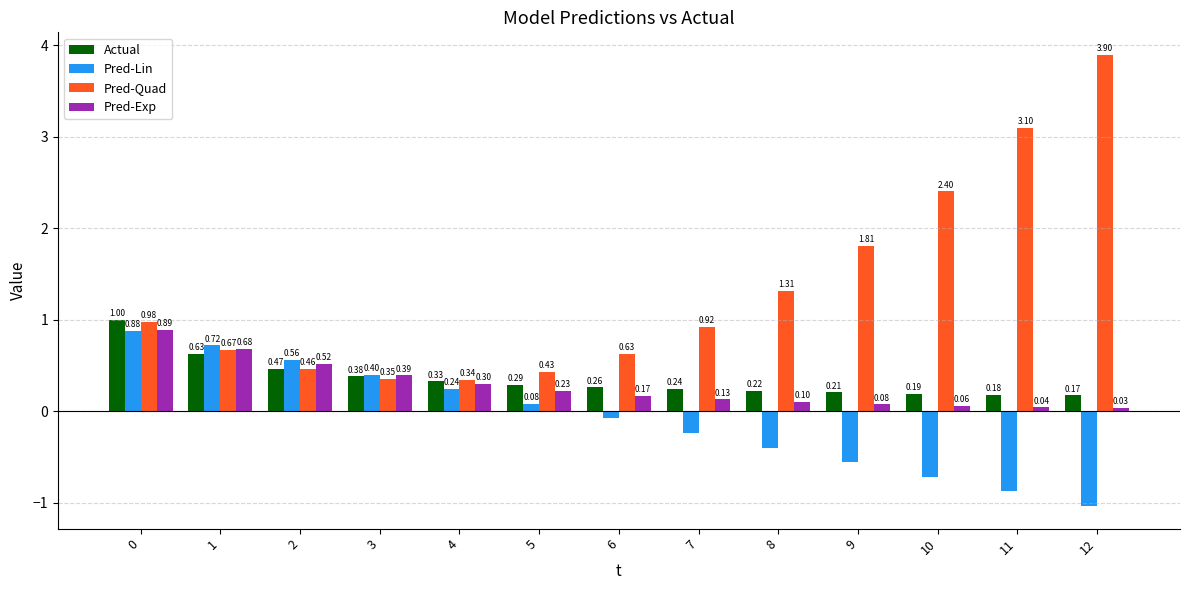

What is the value of the Actual bar at the 4th from the left?

0.4